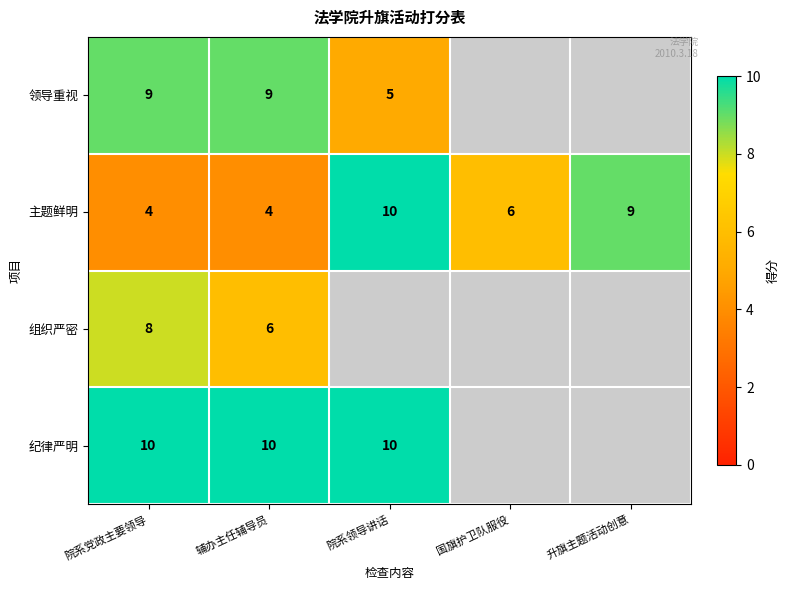

At 院系党政主要领导, list the series in order from largest to smallest.

纪律严明, 领导重视, 组织严密, 主题鲜明